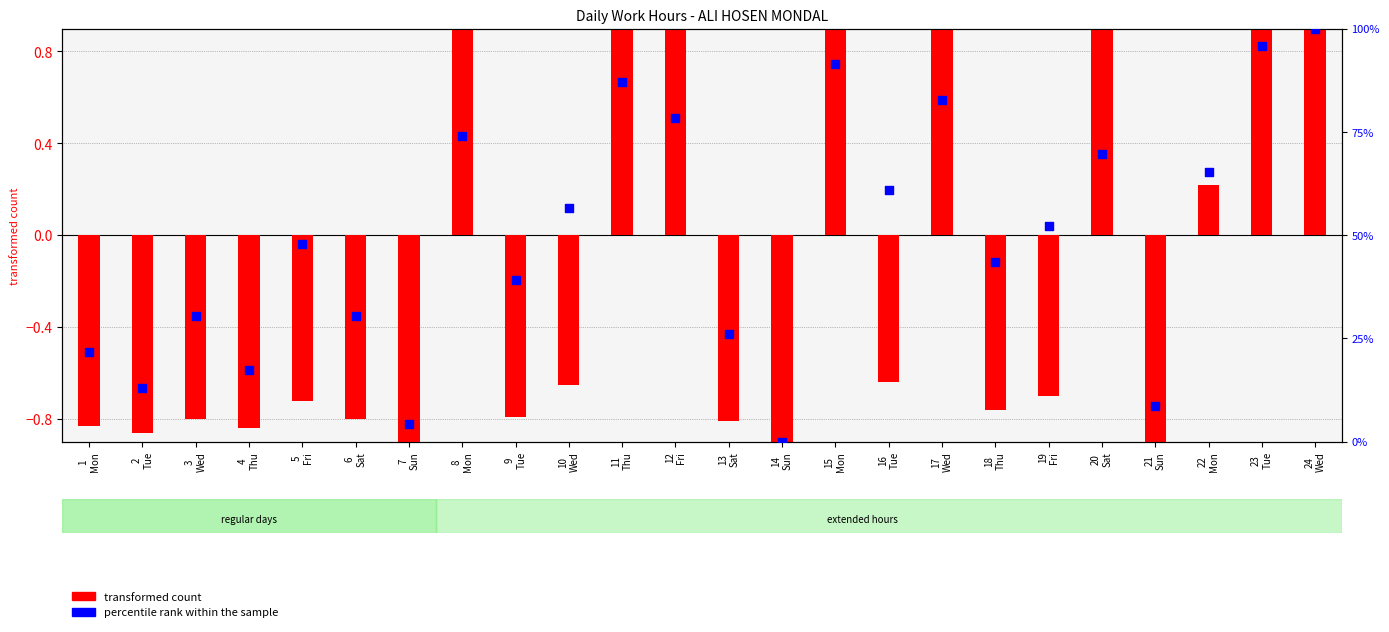

What is the total value across all series at 11
Thu?

89.2